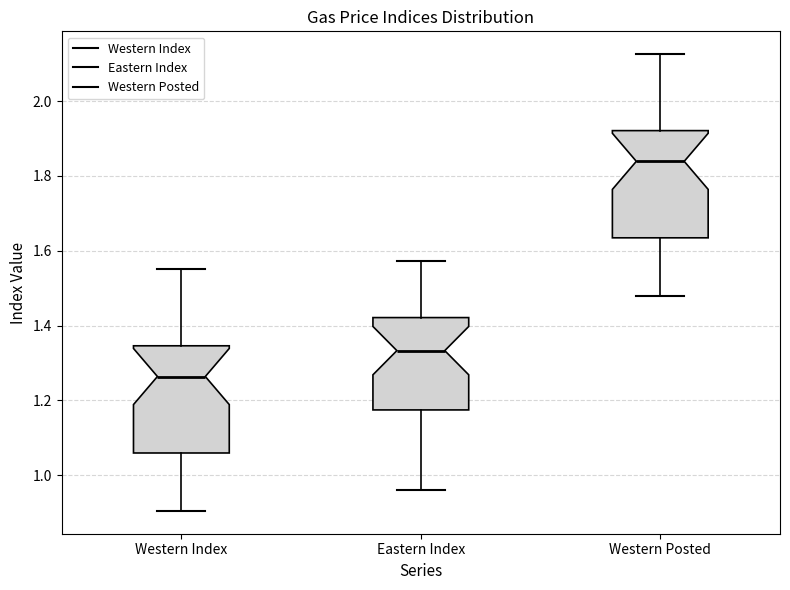

Which box has the highest median line?

Western Posted